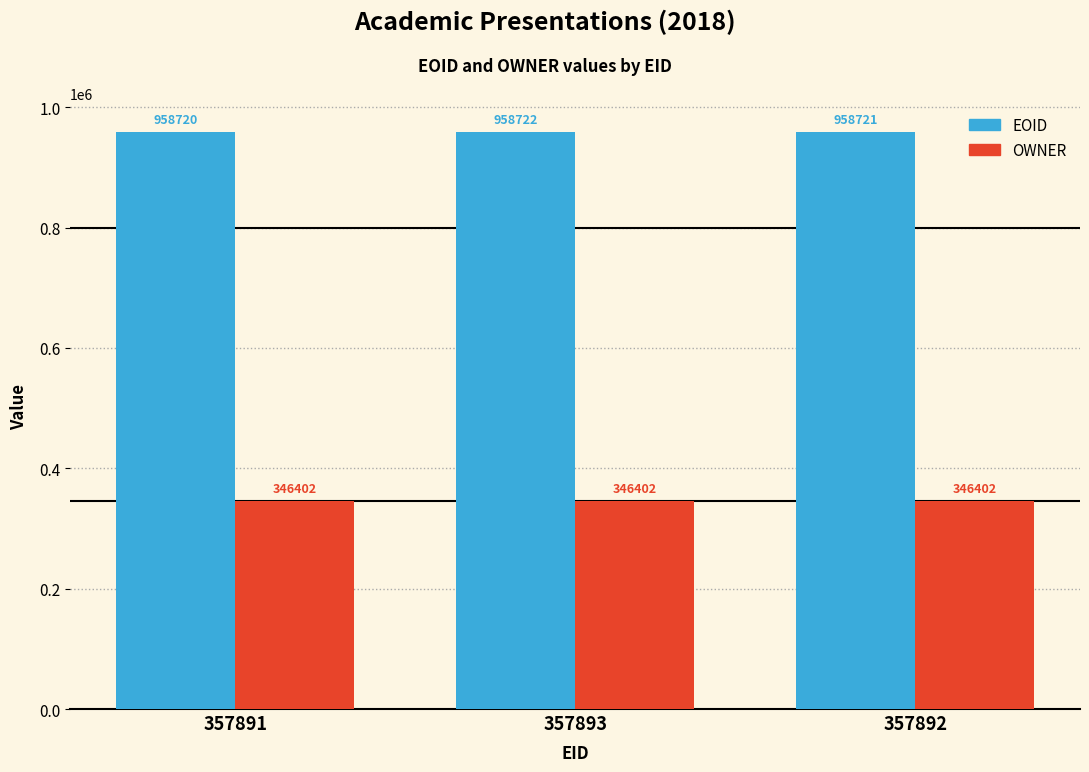

Rank the series by their average value, from highest to lowest.

EOID, OWNER